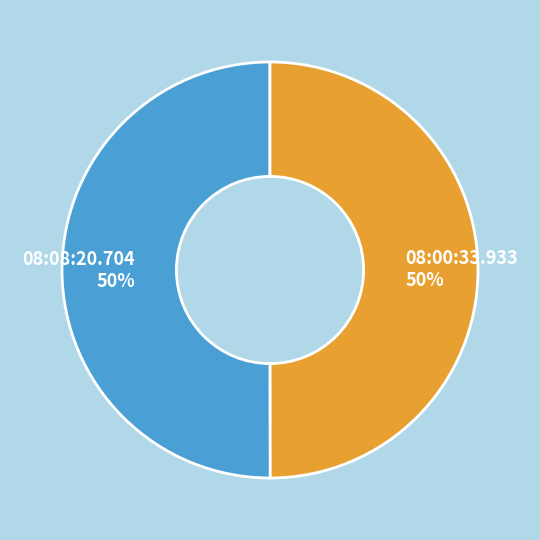

Approximately how many times larger is the value at 08:08:20.704 compared to 08:00:33.933?

1.0